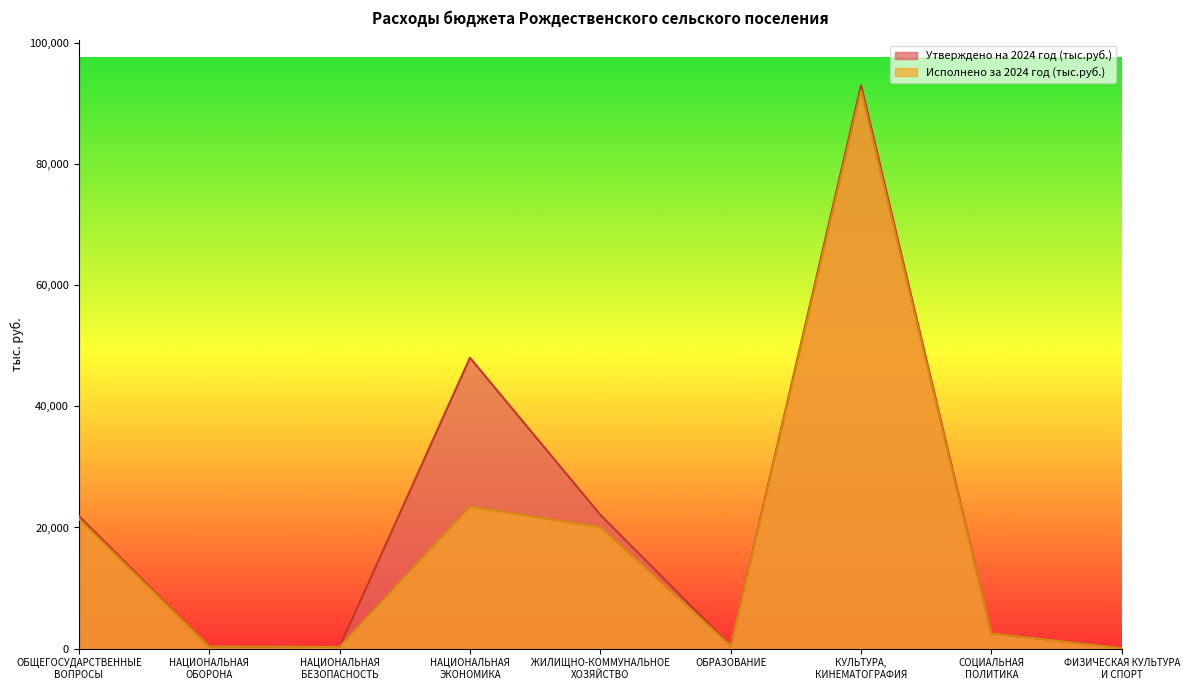

True or false: Утверждено на 2024 год (тыс.руб.) and Исполнено за 2024 год (тыс.руб.) intersect in this chart.

False